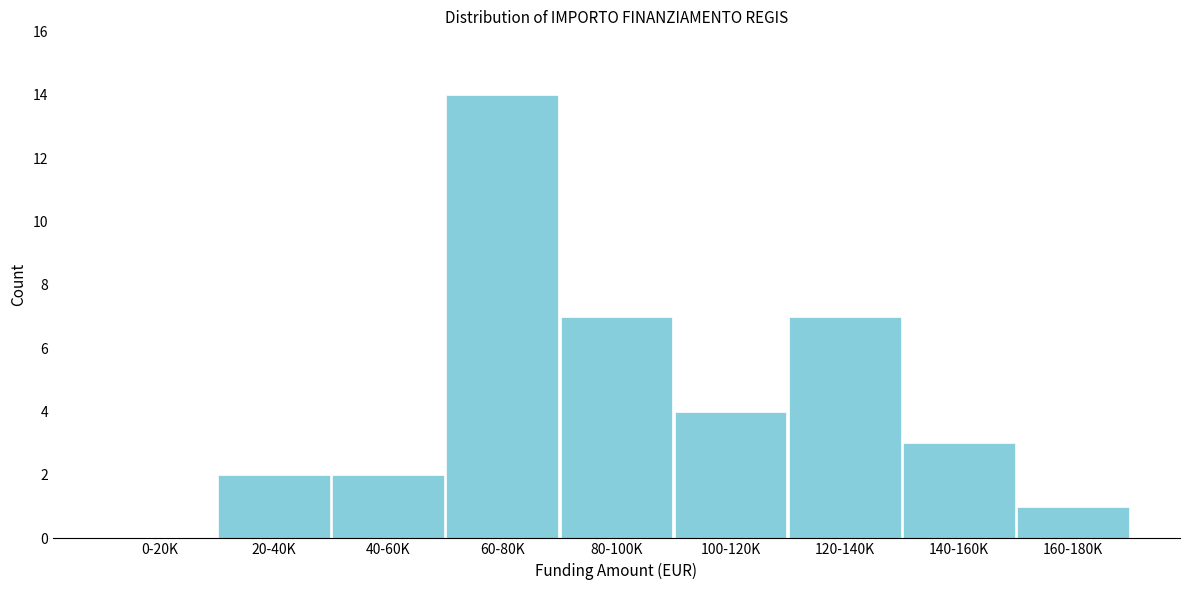

Reading right to left, what are all the values shown in this chart?

160-180K=1	140-160K=3	120-140K=7	100-120K=4	80-100K=7	60-80K=14	40-60K=2	20-40K=2	0-20K=0